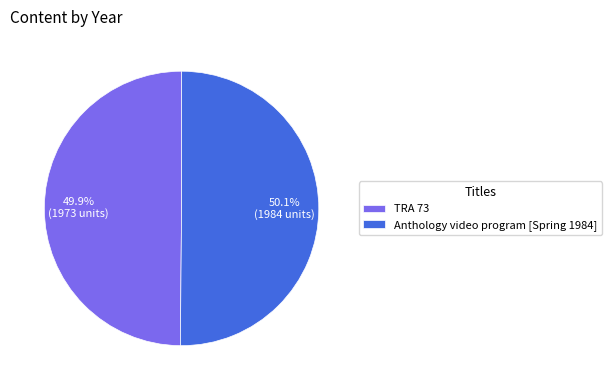

How many slices are in this pie chart?

2